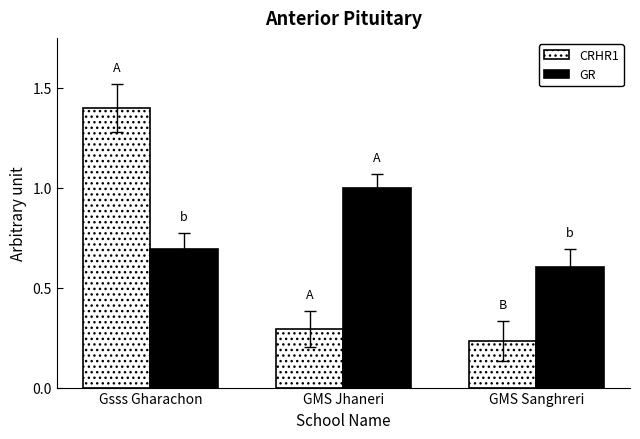

What is the average value of the CRHR1 series?

0.6